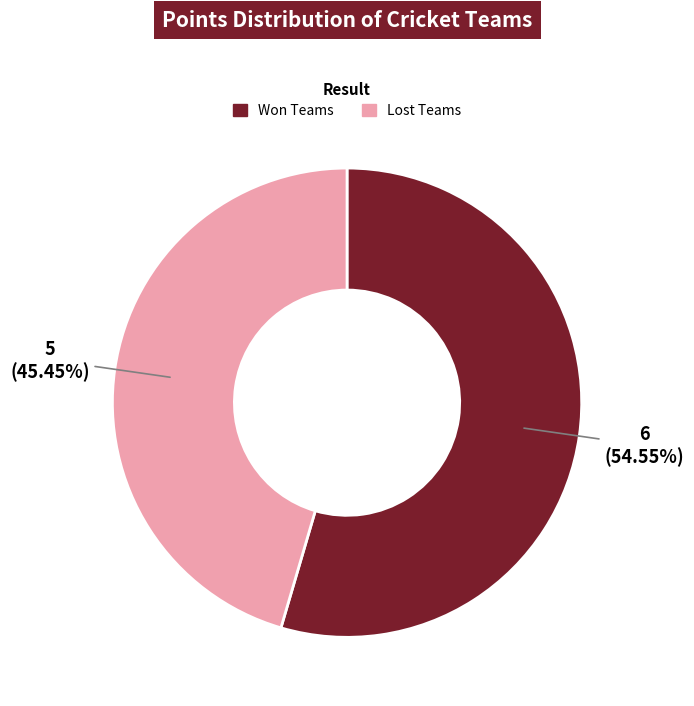

How many segments does this pie chart have?

2